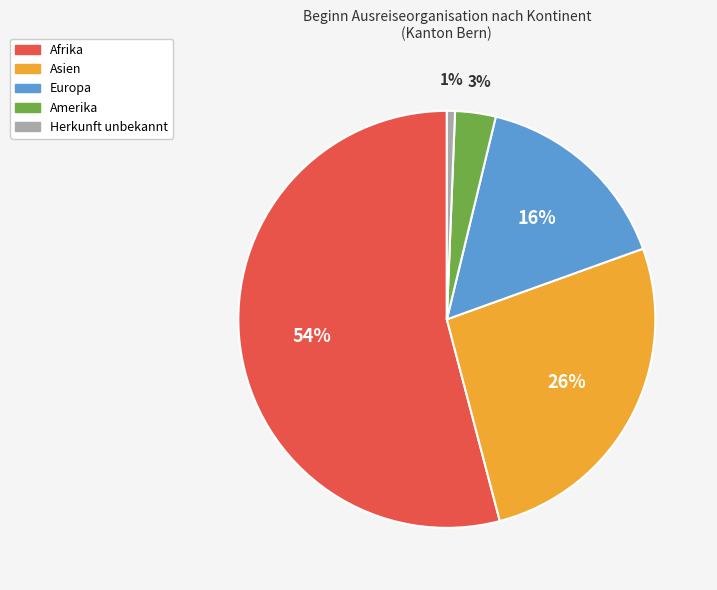

Which category accounts for the majority?

Afrika